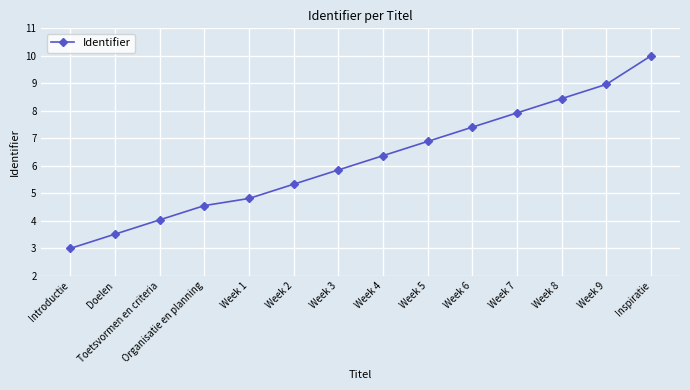

What is the difference between the maximum and minimum values?

7.0